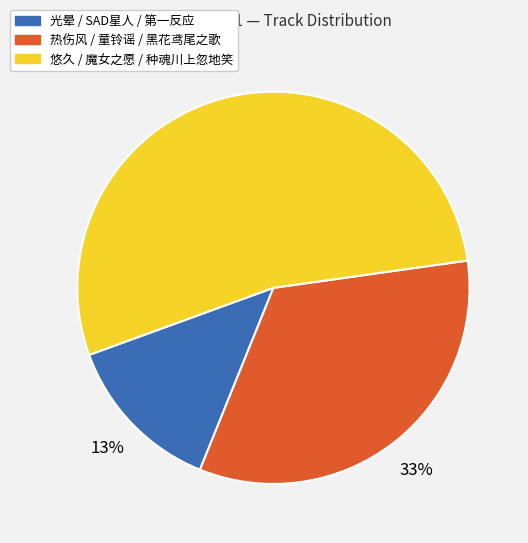

Is there a majority slice in this chart?

Yes